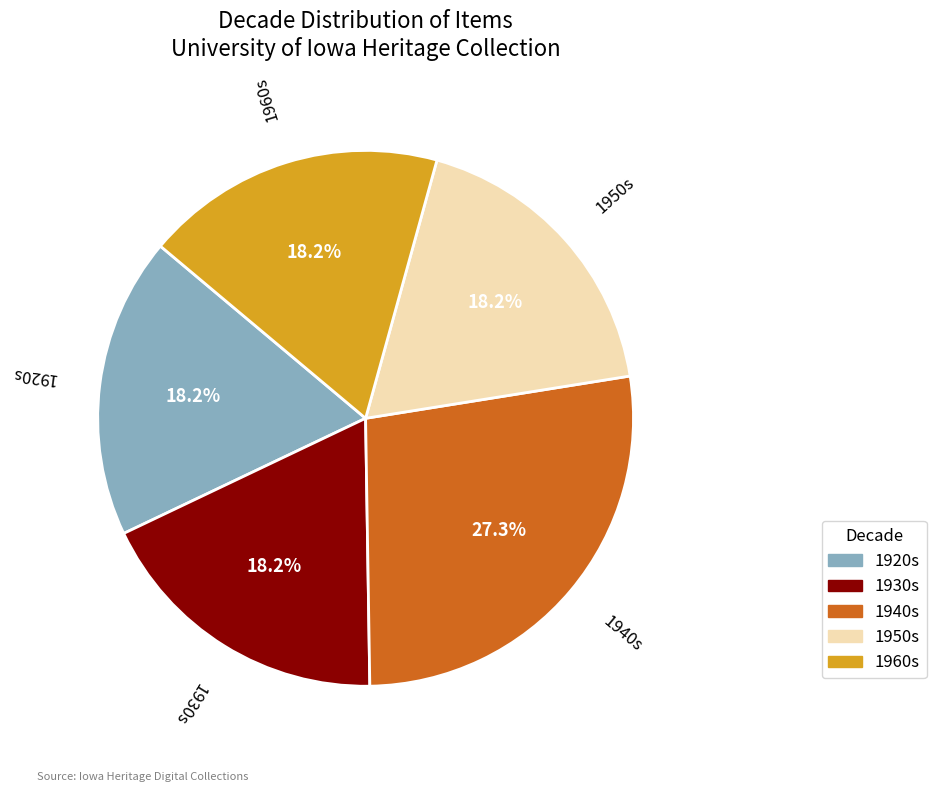

Does 1930s represent more than half of the total?

No